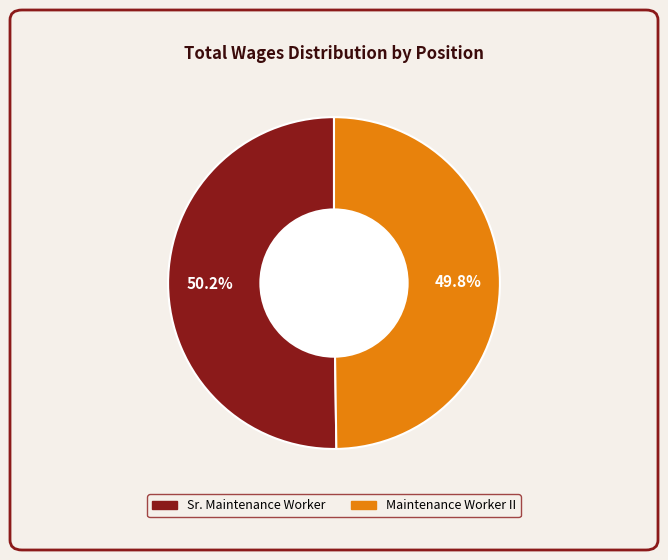

Is the sum of Sr. Maintenance Worker and Maintenance Worker II greater than half?

Yes